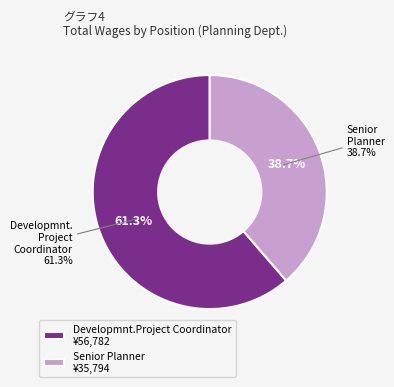

Combined, what portion of the pie is Senior Planner and Developmnt.Project Coordinator?

100.0%